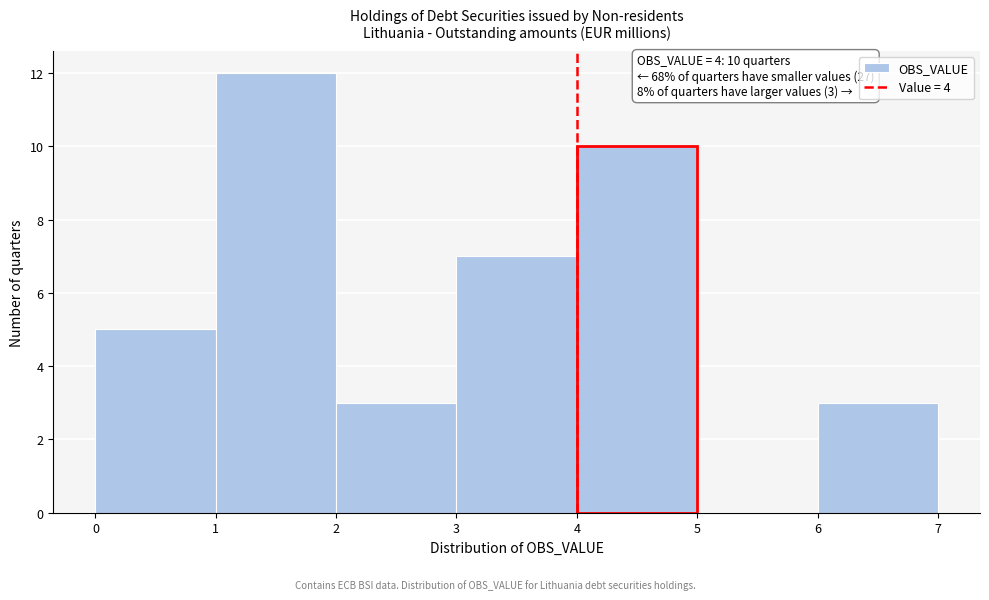

Which range on the x-axis has the tallest bar?

1 to 2